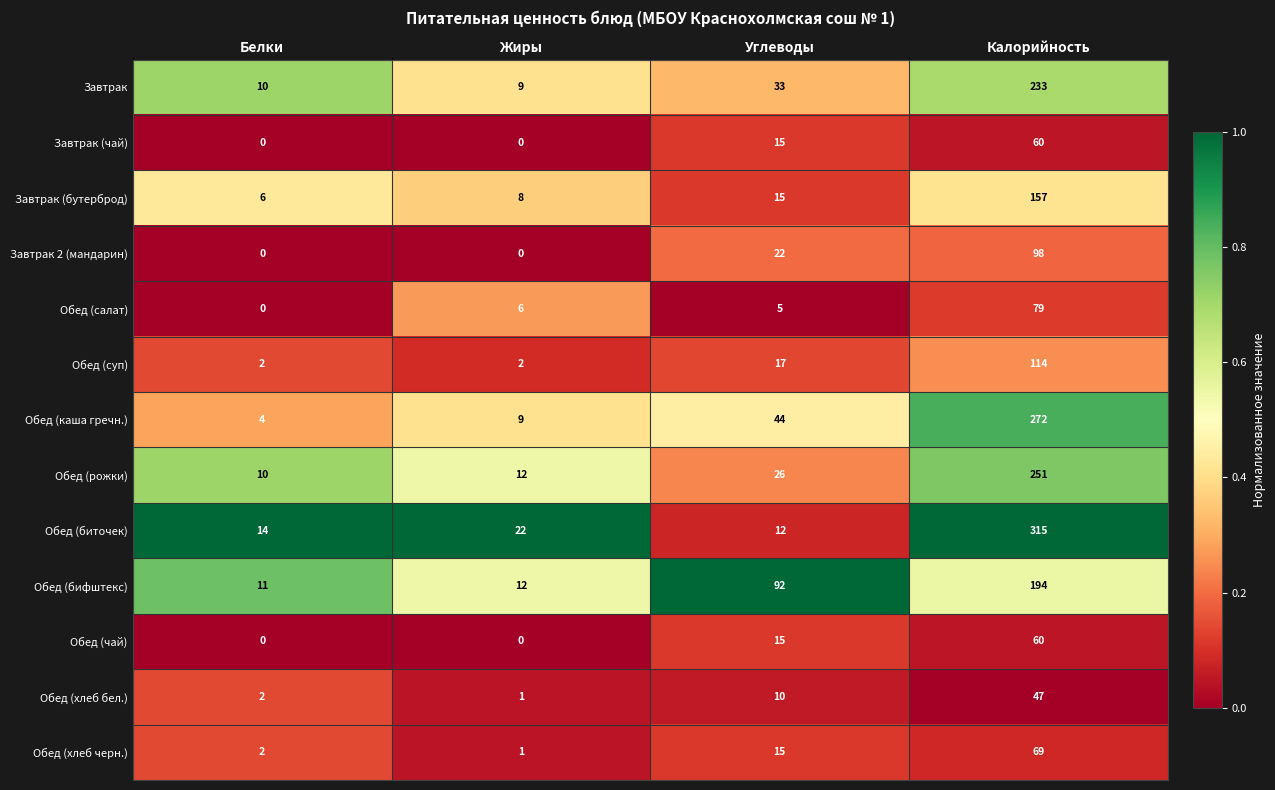

Which series has the largest total across all categories?

Обед (биточек)